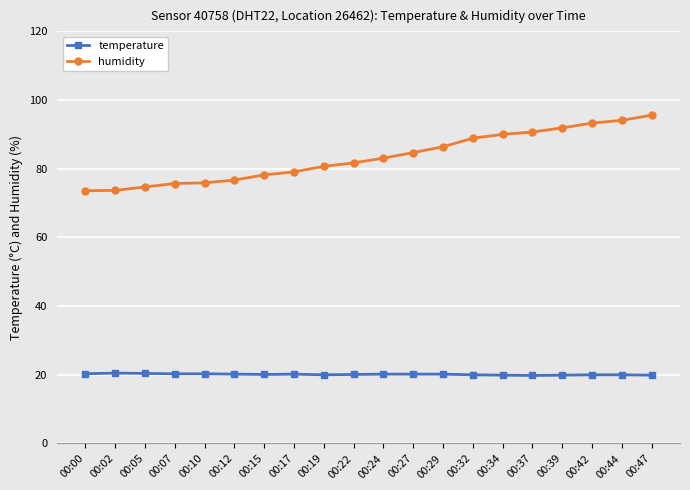

What is the highest value of the temperature series?

20.5